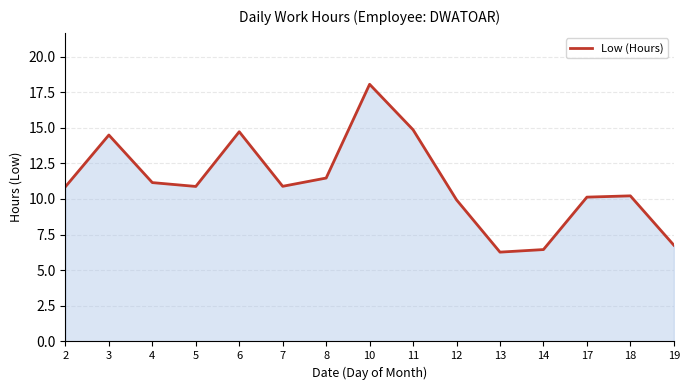

How many interior local valleys (lower than both neighbors) does the data have?

3